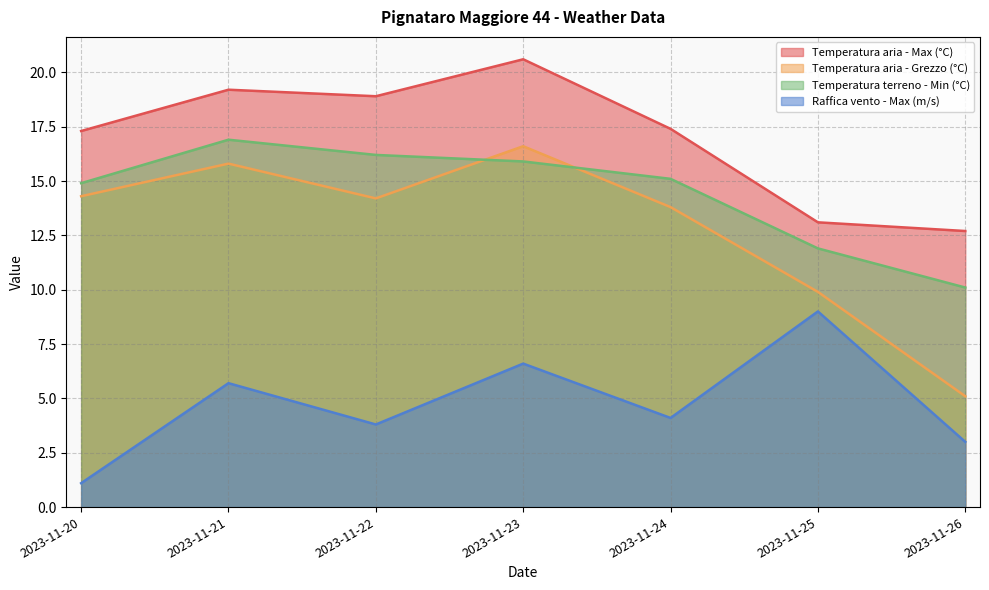

What is the difference between the maximum and minimum values in the Temperatura aria - Grezzo (°C) series?

11.5